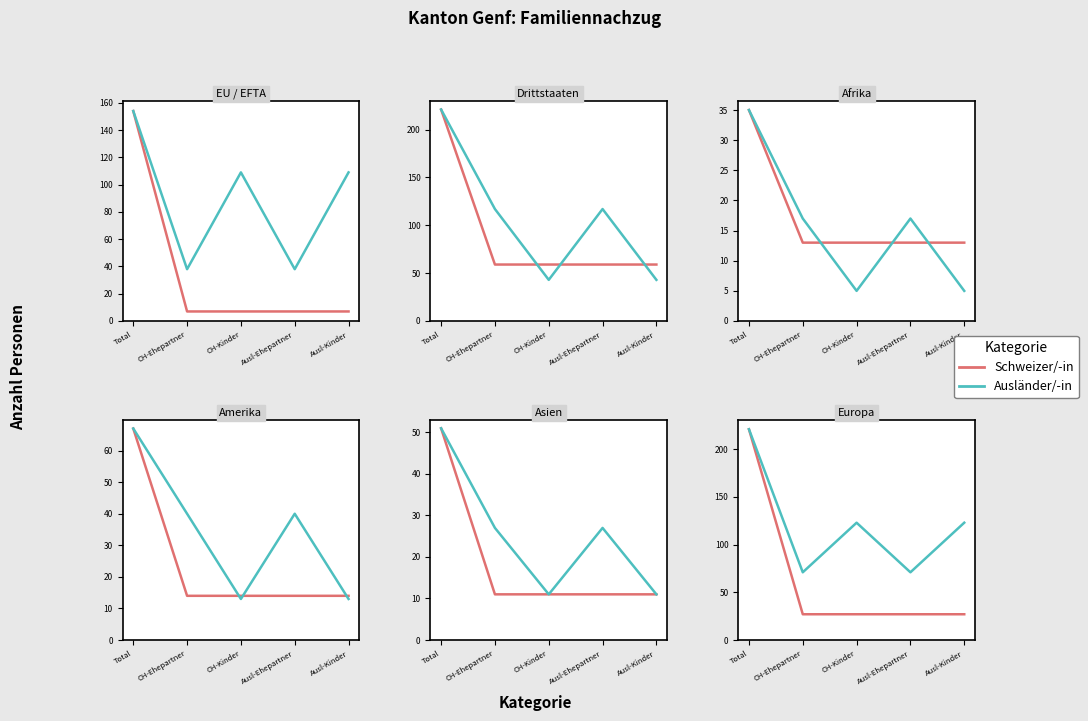

Is it true that Ausländer/-in equals 122 at Ausl-Ehepartner?

False